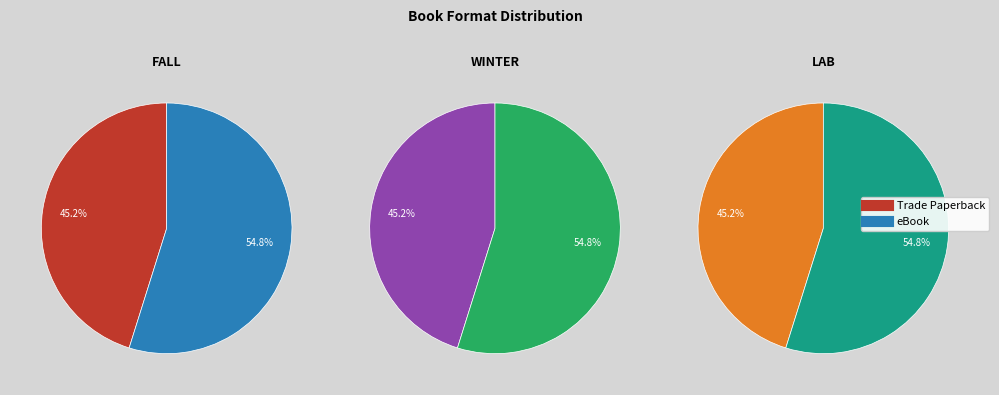

To the nearest percent, what percentage of the pie is Trade Paperback?

45%